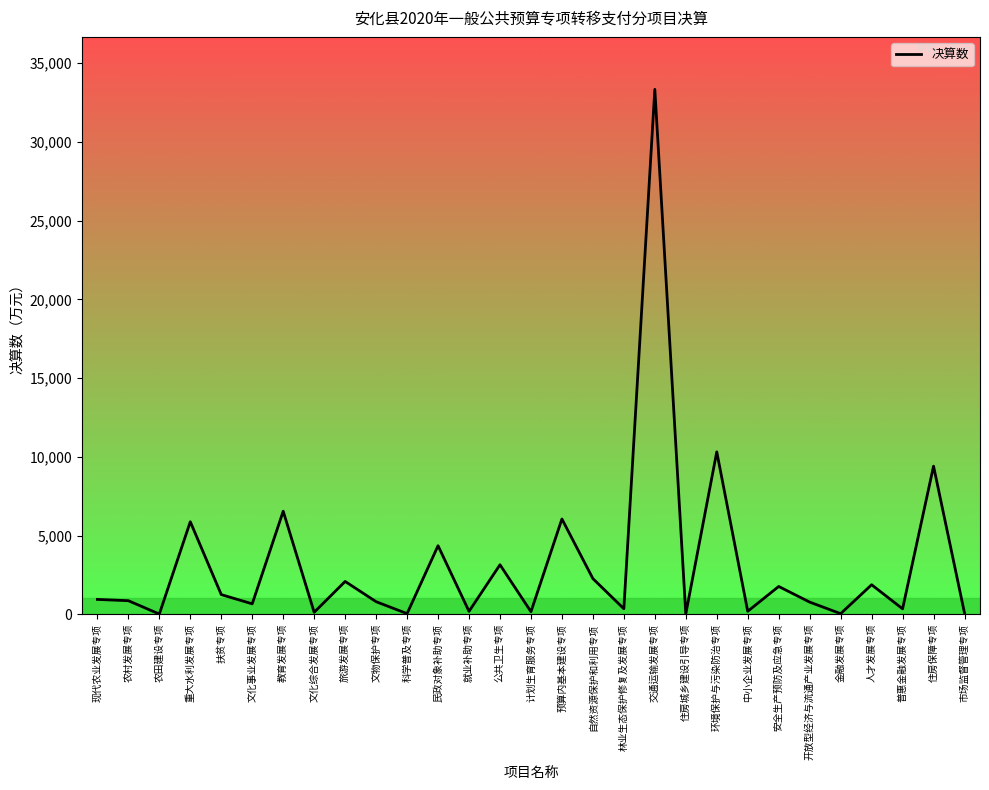

Where is the data nearest to the value 16677?

环境保护与污染防治专项